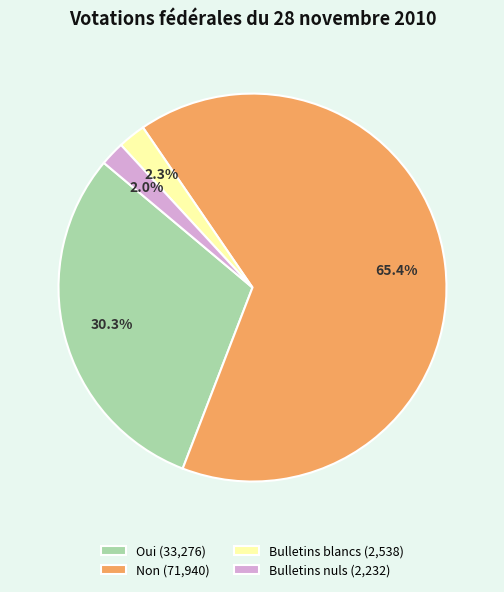

Do Oui (33,276) and Non (71,940) together represent more than half of the pie?

Yes